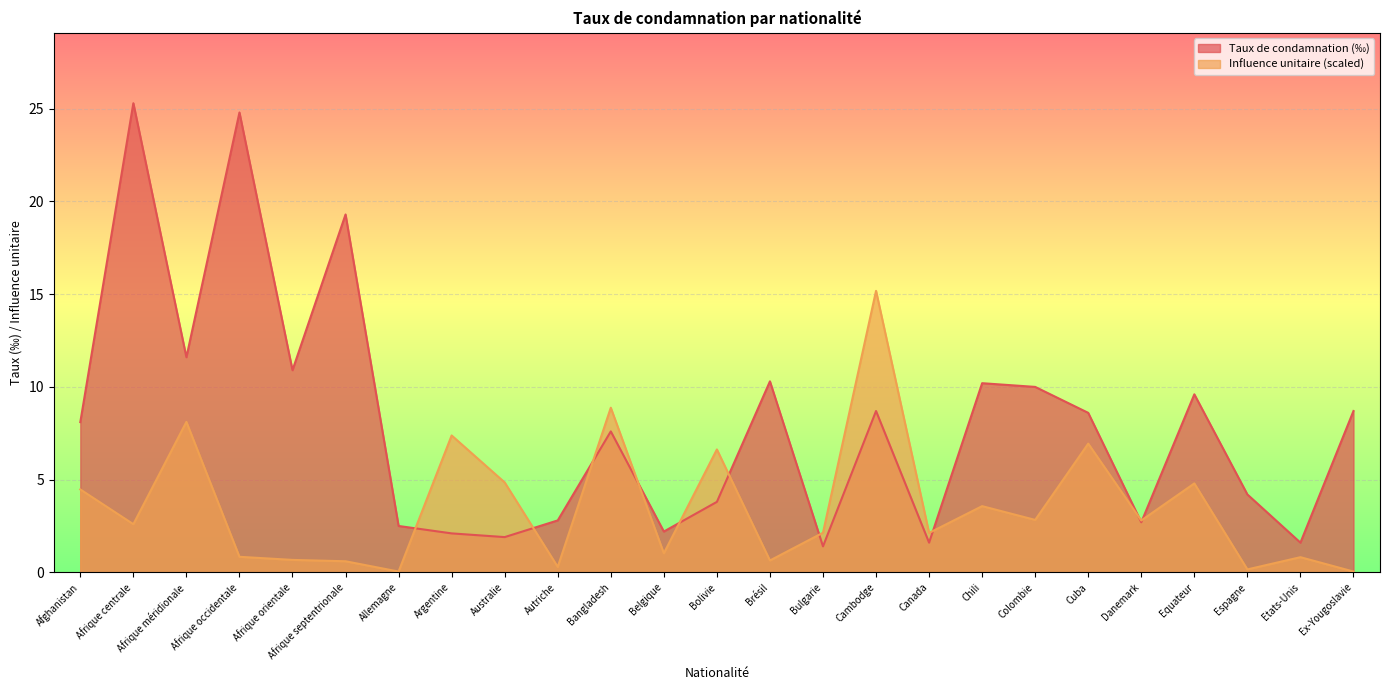

How many values in the Influence unitaire series are below 2?

10